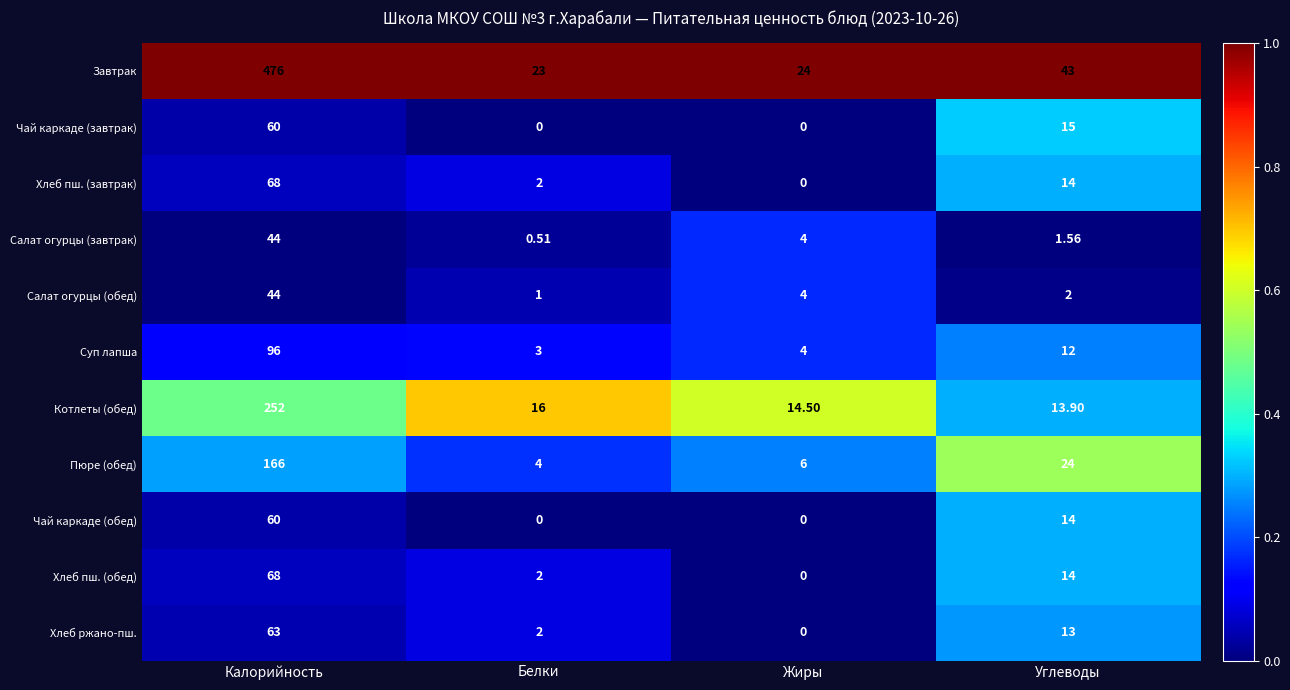

Where is Салат огурцы (завтрак) nearest to the value 22?

Жиры